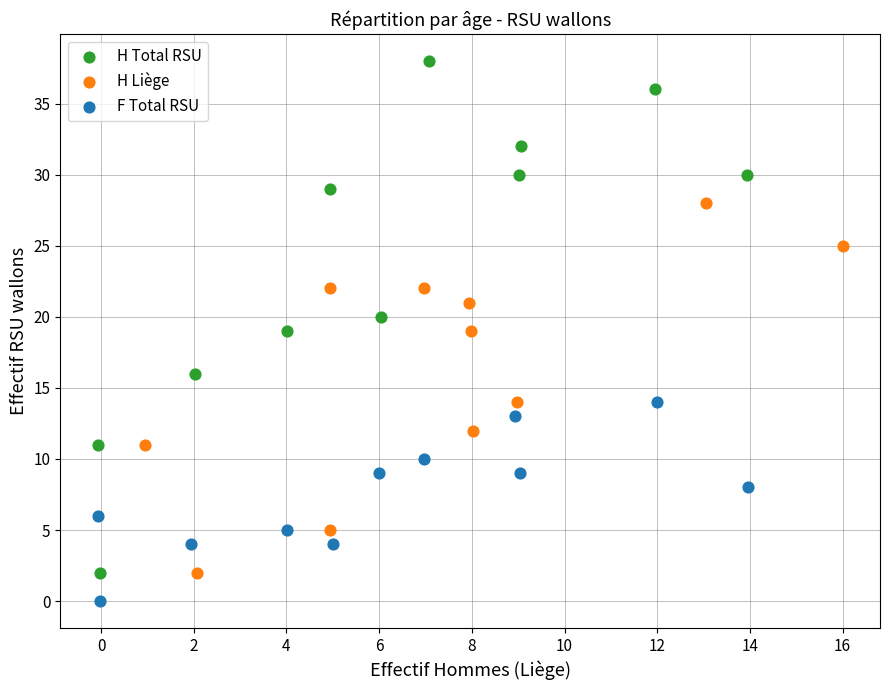

Which series has the largest Y range (max minus min)?

H Total RSU